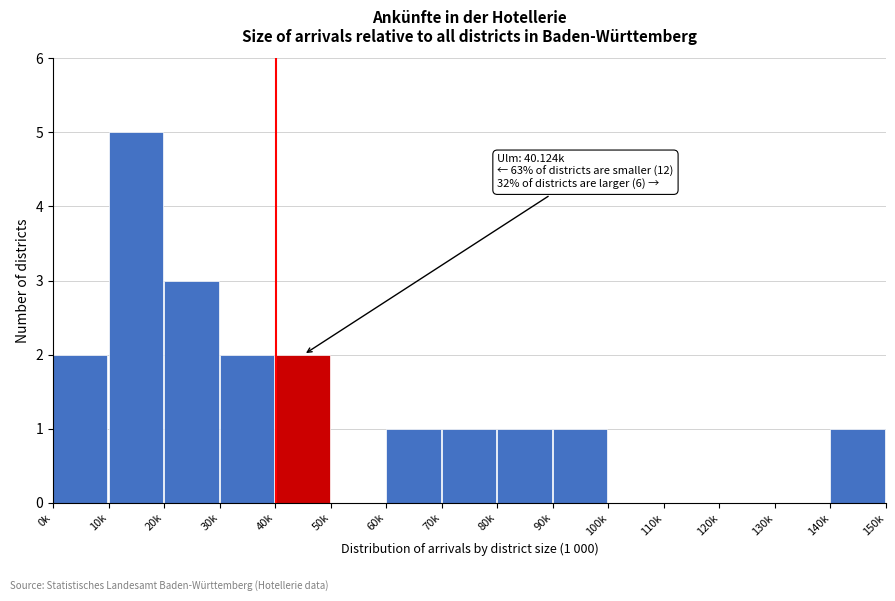

Reading left to right, list all the values displayed in this chart.

0k=2	10k=5	20k=3	30k=2	40k=2	50k=0	60k=1	70k=1	80k=1	90k=1	100k=0	110k=0	120k=0	130k=0	140k=1